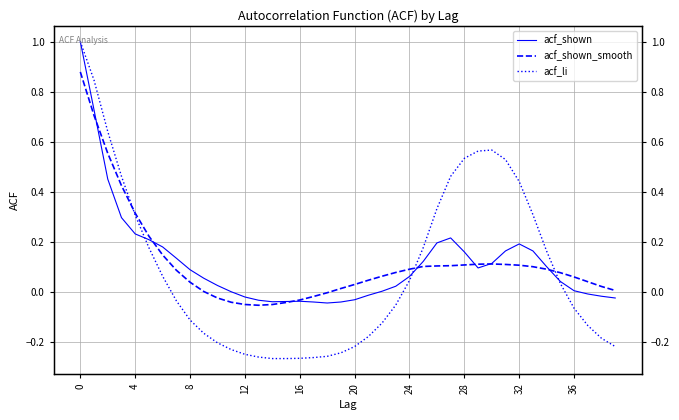

The value of acf_shown_smooth at 13 is -0.1. True or false?

True